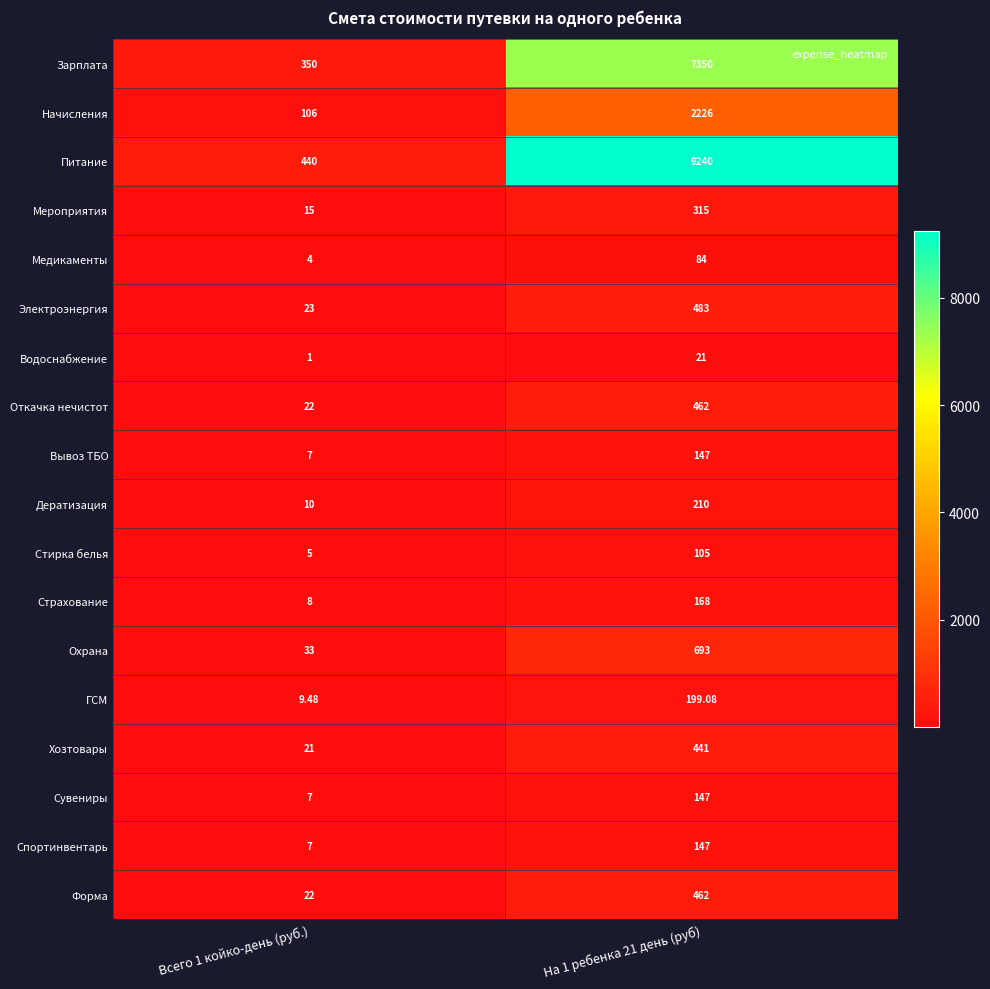

At which category is the sum across all series the highest?

На 1 ребенка 21 день (руб)